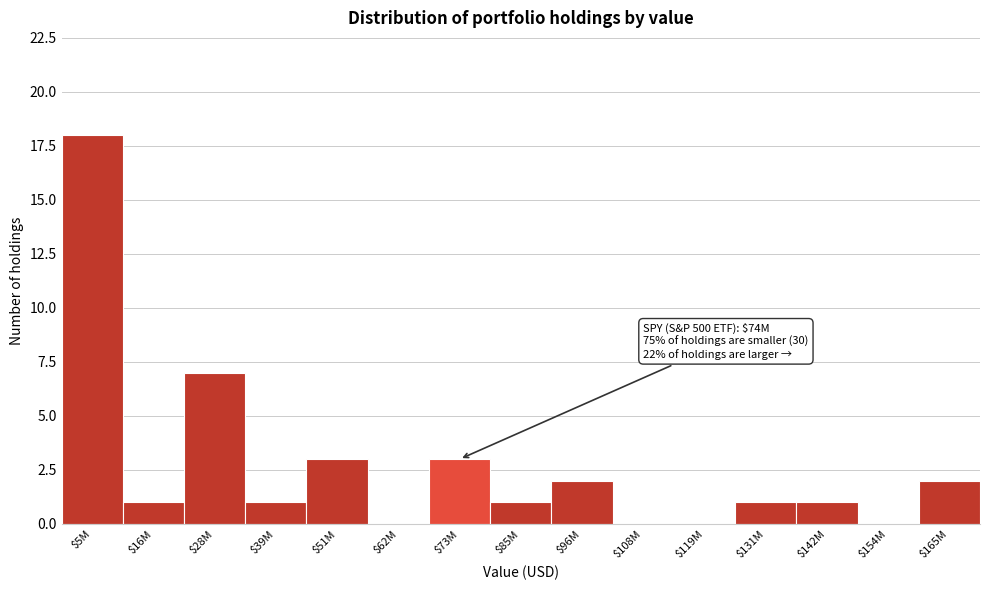

At which category does the chart reach its peak across all series?

$5M